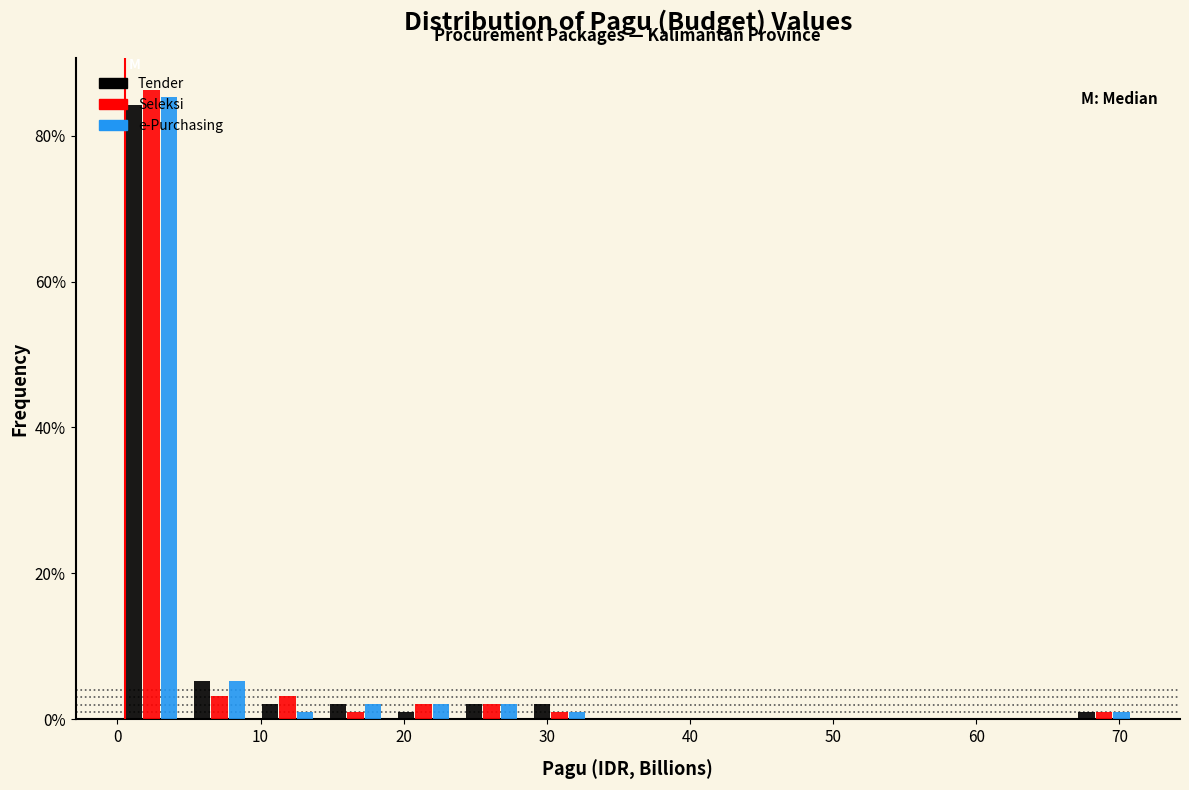

Reading left to right, transcribe this chart: for each range on the x-axis, give the height of each series' bar. Neither the bar edges nor the heights are printed on the chart, so give them approximately, as read against the axes.

0 to 5: Tender=84	Seleksi=86	e-Purchasing=86
5 to 10: Tender=6	Seleksi=4	e-Purchasing=6
10 to 14: Tender=2	Seleksi=4	e-Purchasing=under 2
14 to 19: Tender=2	Seleksi=under 2	e-Purchasing=2
19 to 24: Tender=under 2	Seleksi=2	e-Purchasing=2
24 to 29: Tender=2	Seleksi=2	e-Purchasing=2
29 to 33: Tender=2	Seleksi=under 2	e-Purchasing=under 2
33 to 38: Tender=0	Seleksi=0	e-Purchasing=0
38 to 43: Tender=0	Seleksi=0	e-Purchasing=0
43 to 48: Tender=0	Seleksi=0	e-Purchasing=0
48 to 52: Tender=0	Seleksi=0	e-Purchasing=0
52 to 57: Tender=0	Seleksi=0	e-Purchasing=0
57 to 62: Tender=0	Seleksi=0	e-Purchasing=0
62 to 67: Tender=0	Seleksi=0	e-Purchasing=0
67 to 71: Tender=under 2	Seleksi=under 2	e-Purchasing=under 2